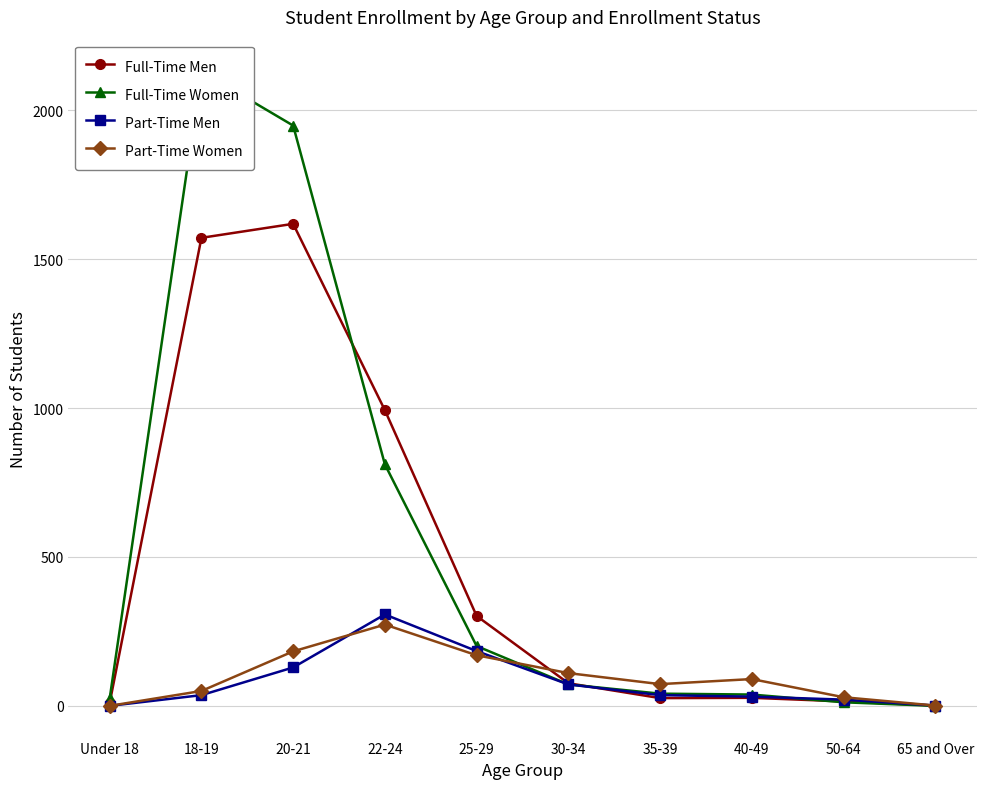

What is the label of the 8th point from the right?

20-21